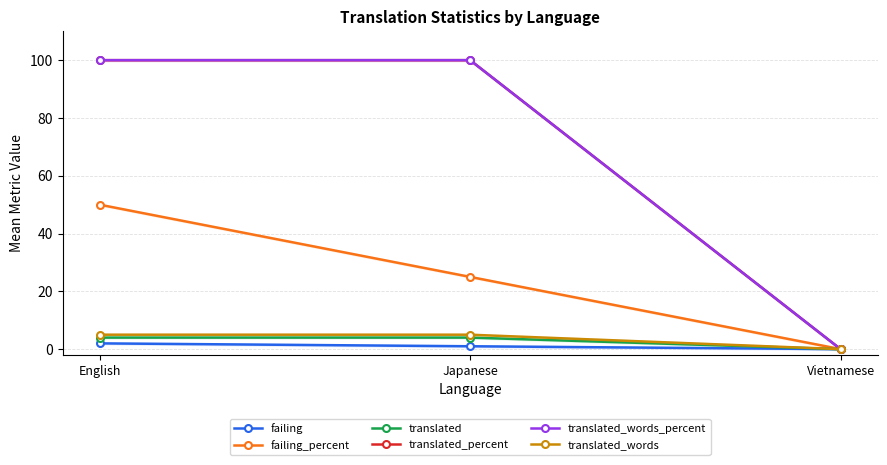

Where is failing_percent nearest to the value 25?

Japanese